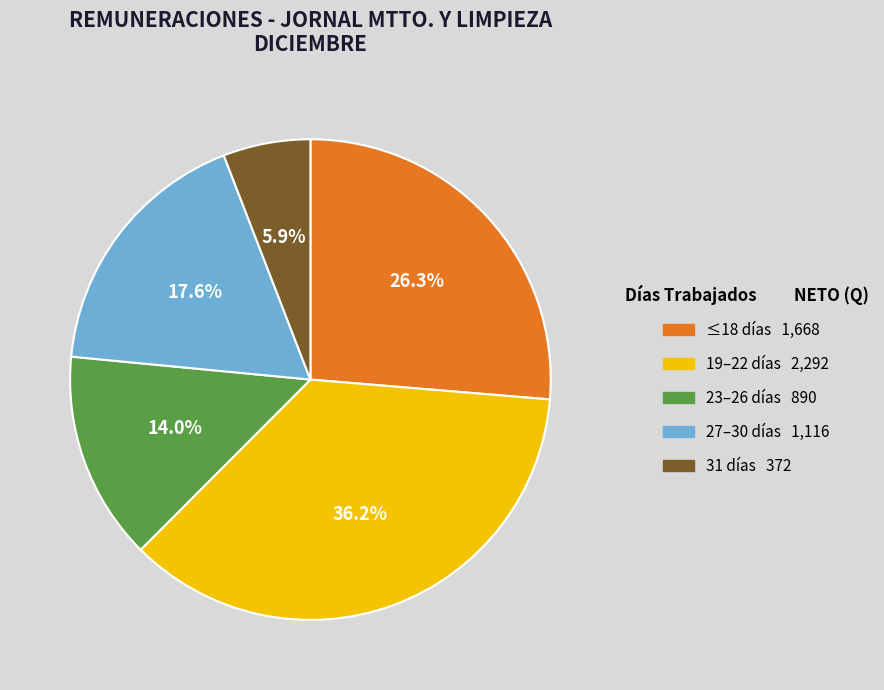

Count the number of slices in the pie.

5